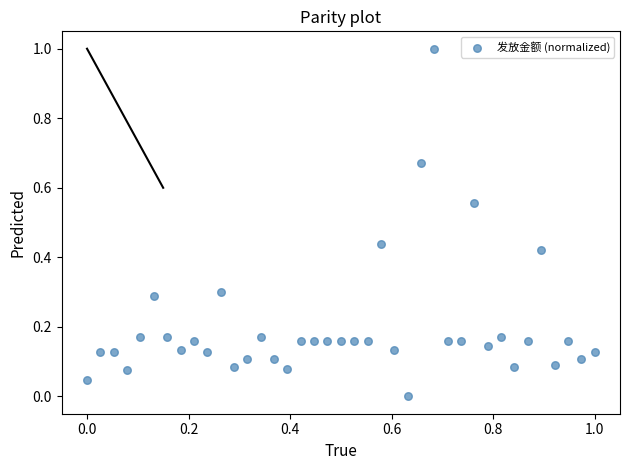

What is the range of Y values (max minus min)?

1.0